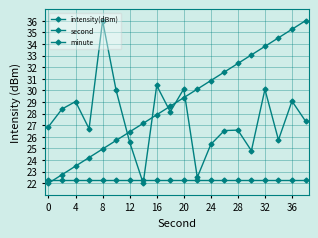

What is the value of the intensity(dBm) point at the 15th from the left?

26.6